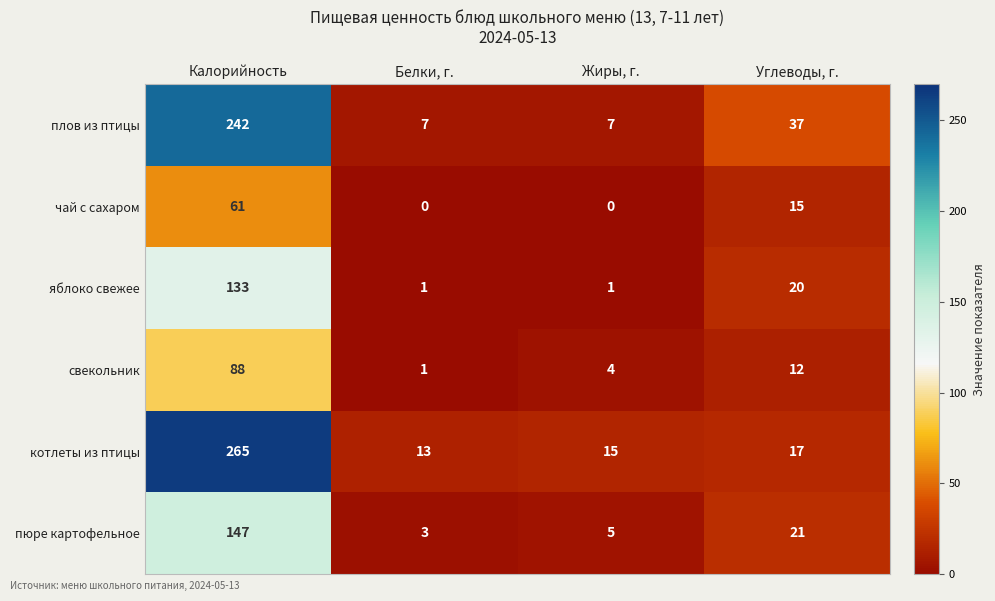

The value of котлеты из птицы at Жиры, г. is 6. True or false?

False